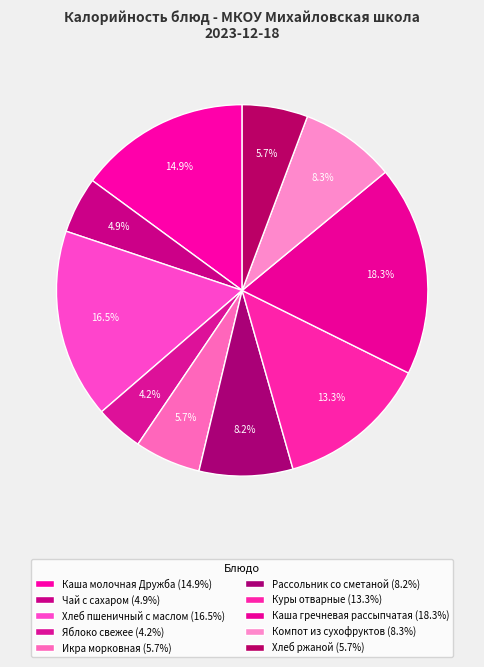

True or false: Каша гречневая рассыпчатая accounts for 7% of the total.

False